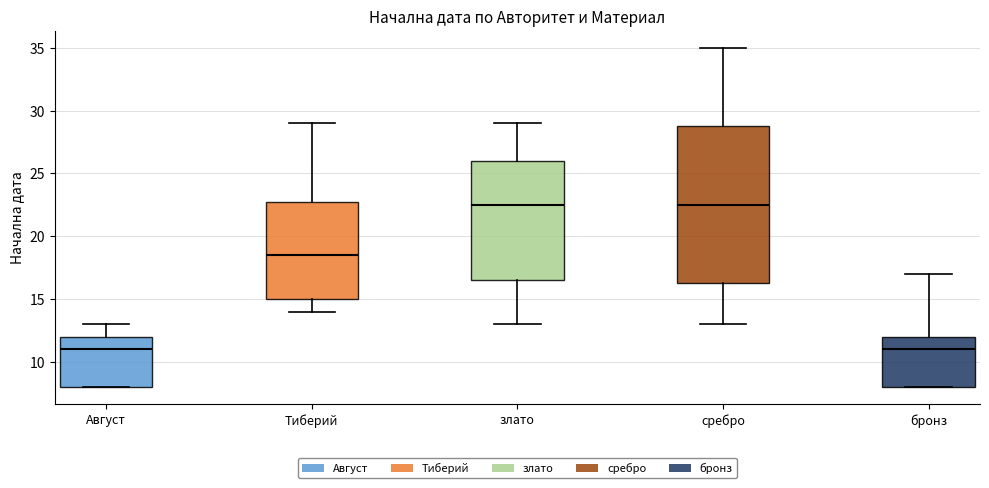

Reading left to right, read every box against the y-axis: the position of its median line, the range the box covers, and the ends of its whiskers. The values are not printed on the chart, so give them approximately, as read against the axis.

Август: median 11.0, box 8.0 to 12.0, whiskers 8.0 to 13.0
Тиберий: median 18.5, box 15.0 to 23.0, whiskers 14.0 to 29.0
злато: median 22.5, box 16.5 to 26.0, whiskers 13.0 to 29.0
сребро: median 22.5, box 16.5 to 29.0, whiskers 13.0 to 35.0
бронз: median 11.0, box 8.0 to 12.0, whiskers 8.0 to 17.0